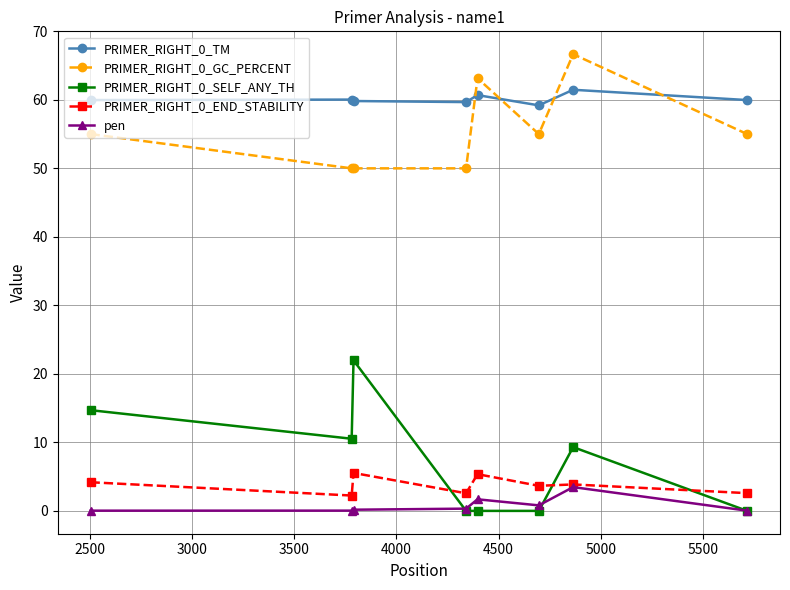

True or false: PRIMER_RIGHT_0_END_STABILITY has more than 1 interior local peaks.

True